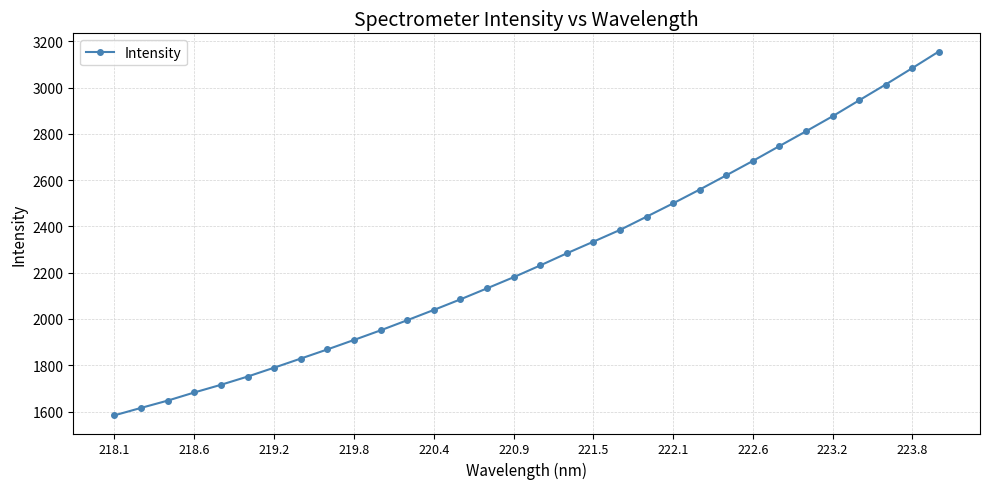

Does the chart display data point markers on the line(s)?

Yes